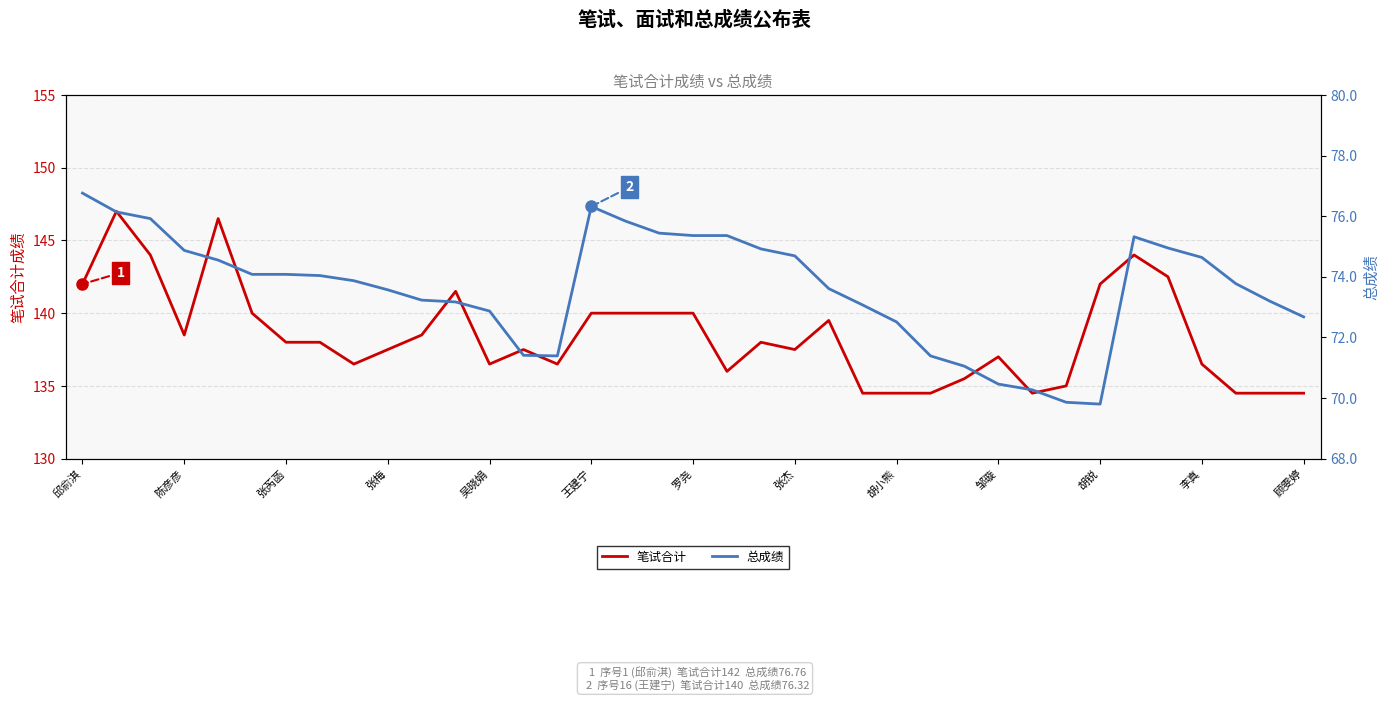

What is the value of the 笔试合计 point at the 33rd from the left?

142.5